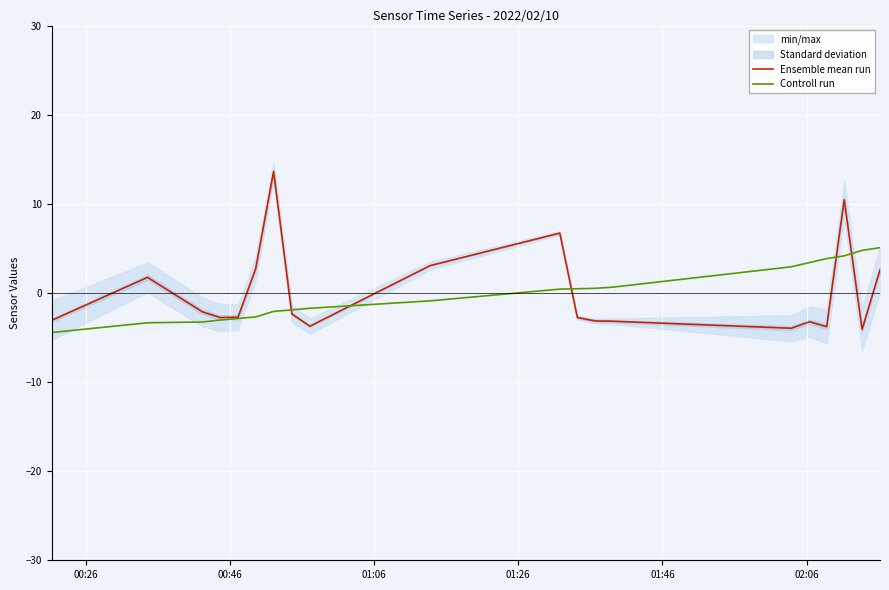

What is the highest value of the Controll run series?

5.1